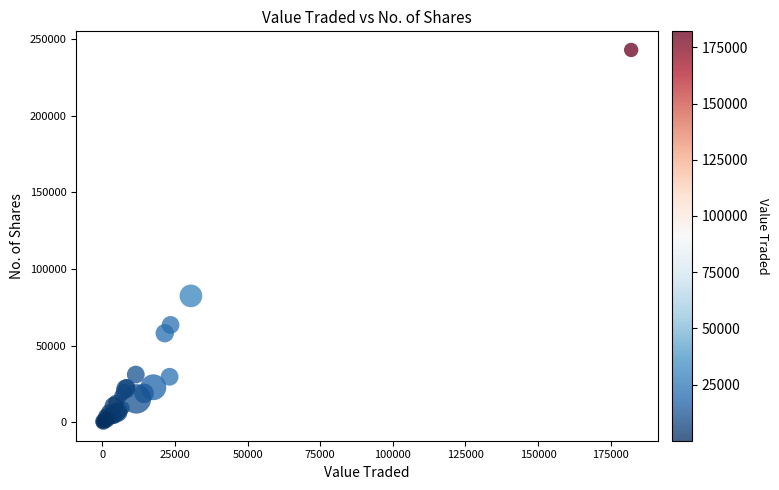

What Y value in the scatter plot is closest to 121462?

82434